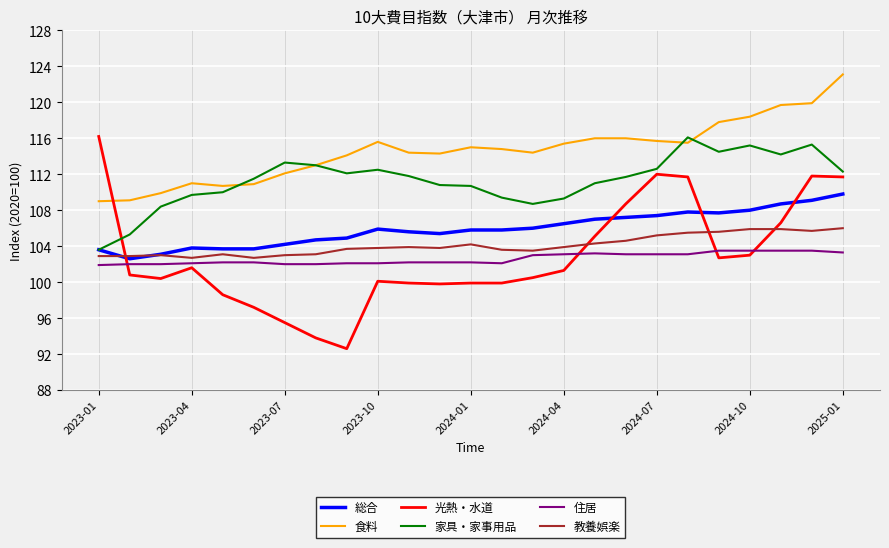

Which series has the widest spread of values?

光熱・水道